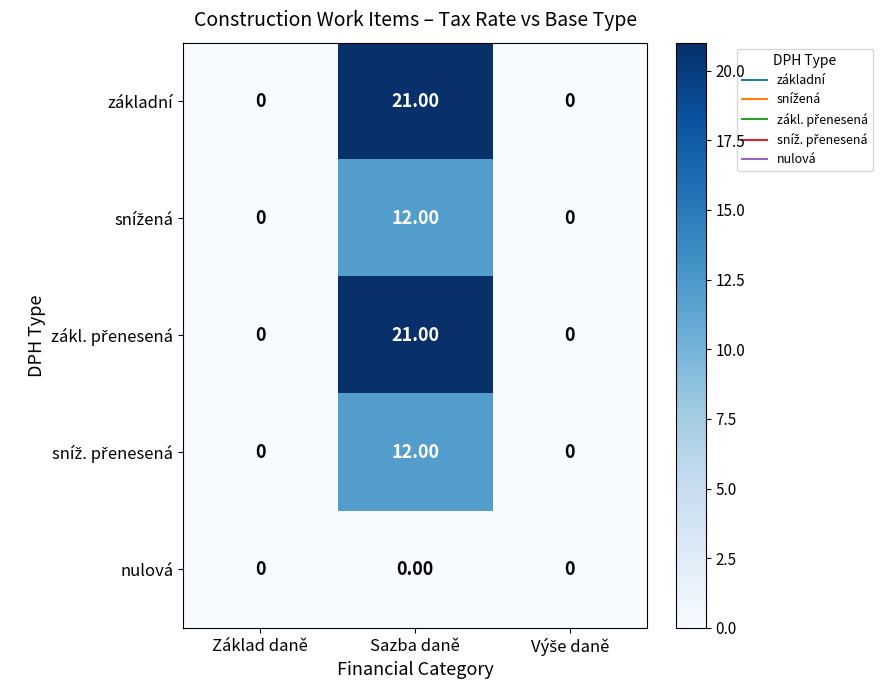

What is the difference between the highest and lowest values at Sazba daně?

21